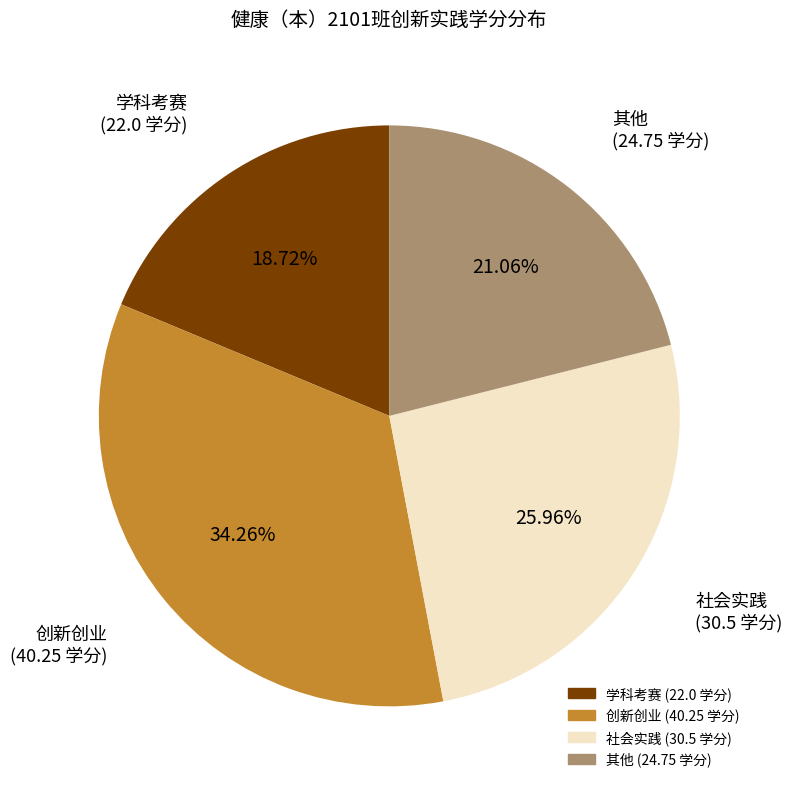

To the nearest percent, what percentage of the pie is 社会实践?

26%